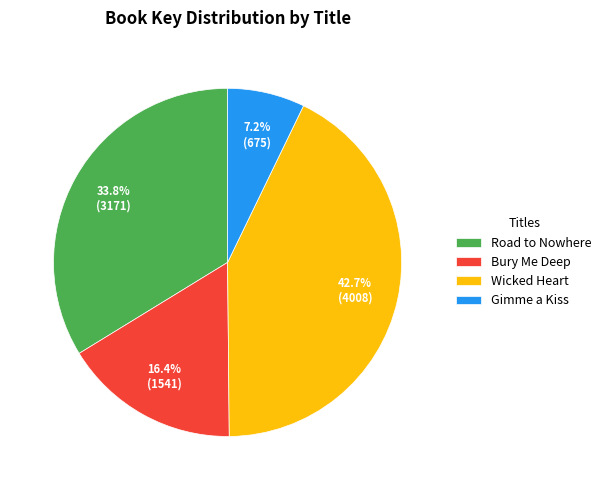

To the nearest percent, what percentage of the pie is Bury Me Deep?

16%